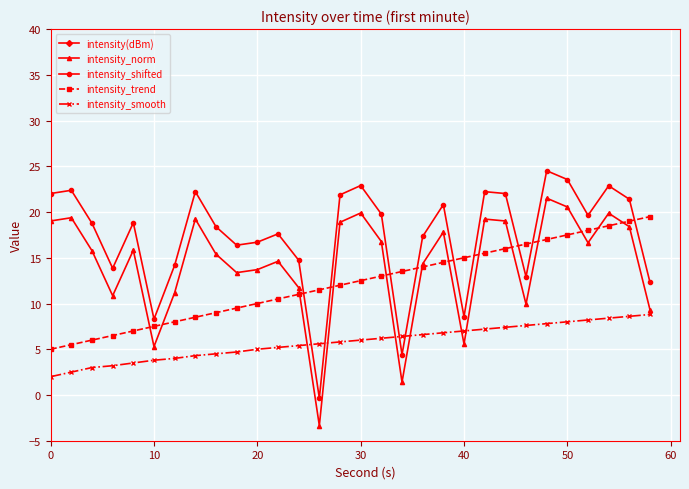

What is the highest value of the intensity_trend series?

19.5